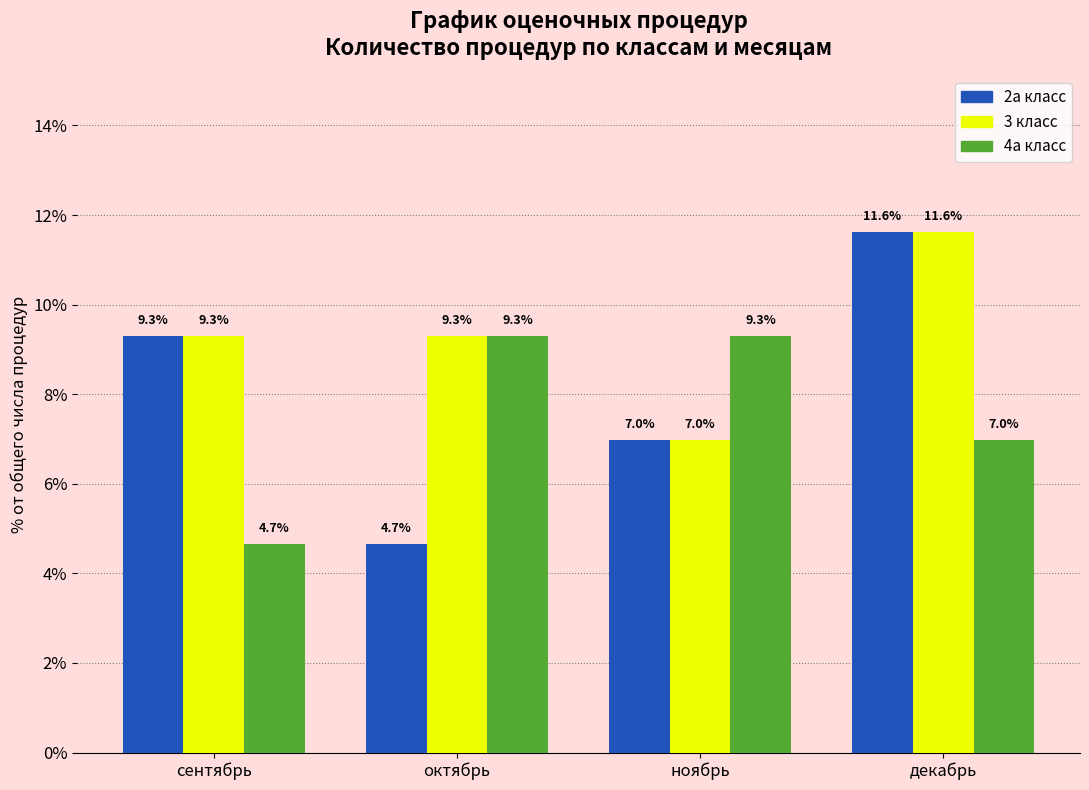

Reading right to left, what are all the values shown in this chart?

2а класс: декабрь=11.6	ноябрь=7.0	октябрь=4.7	сентябрь=9.3
3 класс: декабрь=11.6	ноябрь=7.0	октябрь=9.3	сентябрь=9.3
4а класс: декабрь=7.0	ноябрь=9.3	октябрь=9.3	сентябрь=4.7